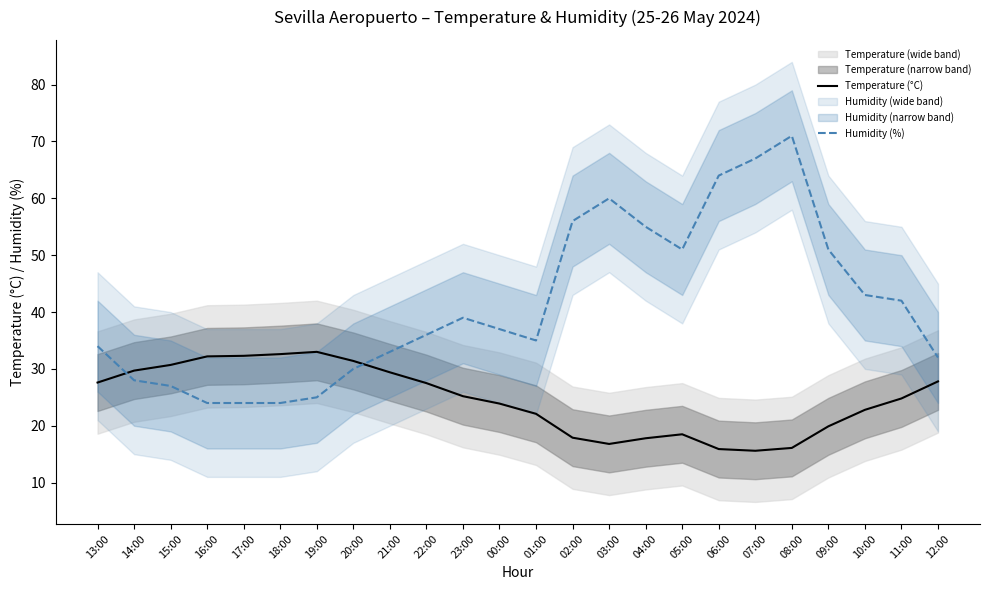

What is the difference between the maximum and minimum values in the Temperature (°C) series?

17.4